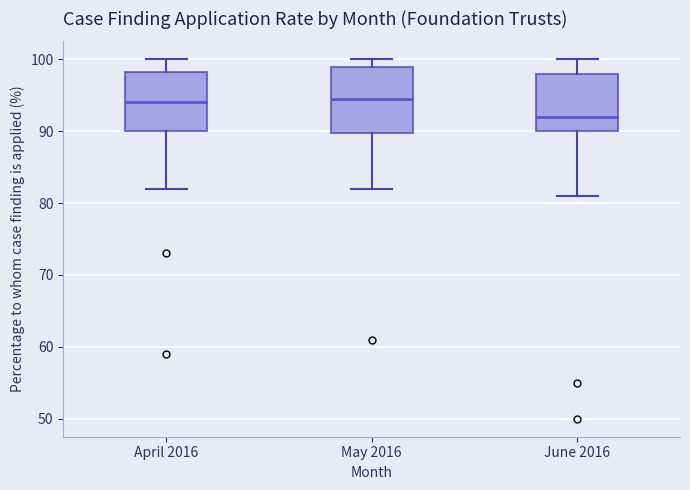

Which box is the tallest, from its lower edge to its upper edge?

May 2016